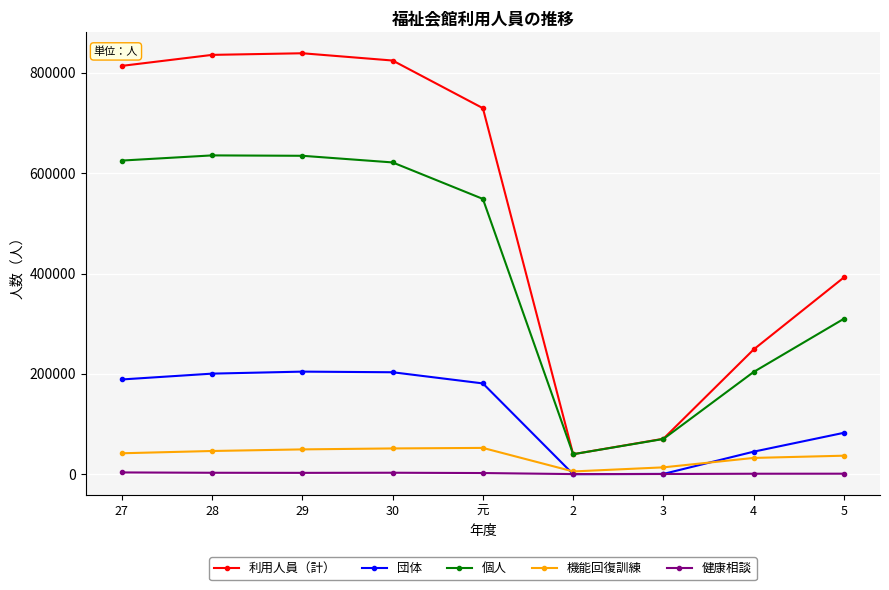

What is the label of the 6th point from the right?

30